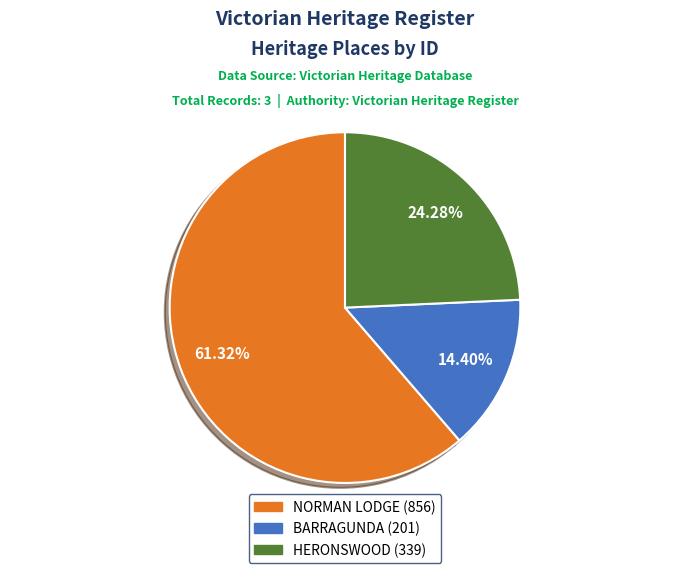

Which category has the biggest portion of the pie?

NORMAN LODGE